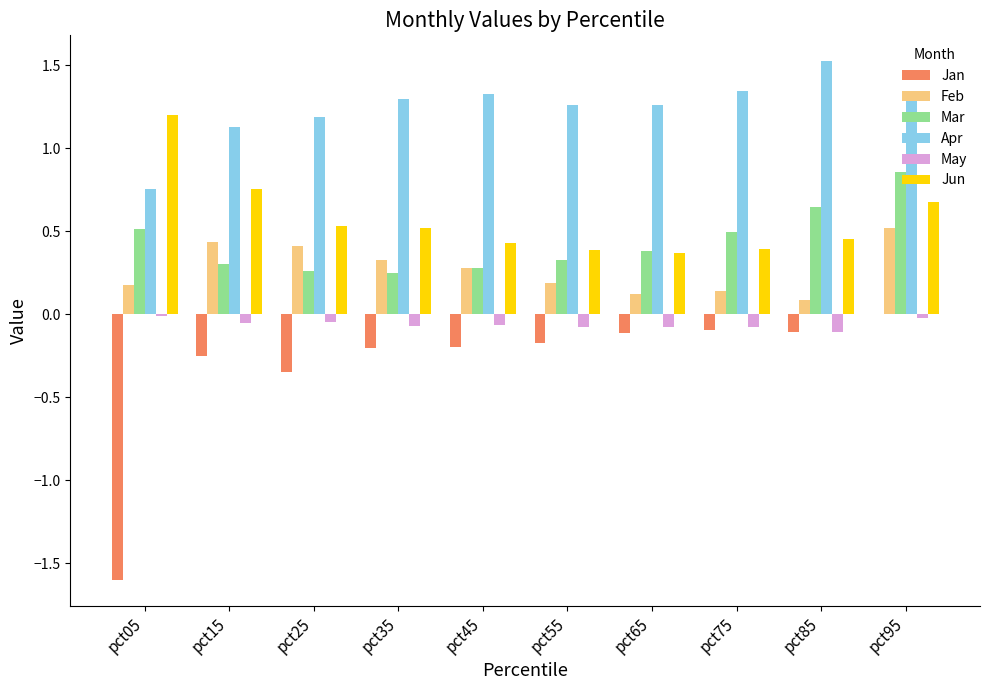

What is the maximum value shown in the chart?

1.5